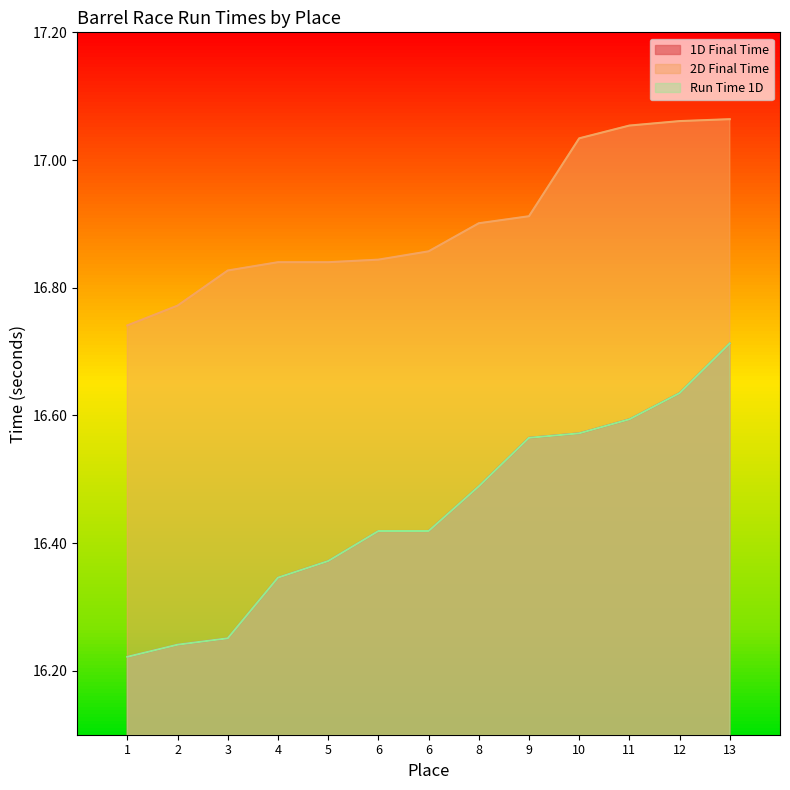

Which category has the highest value in the Run Time 1D series?

13